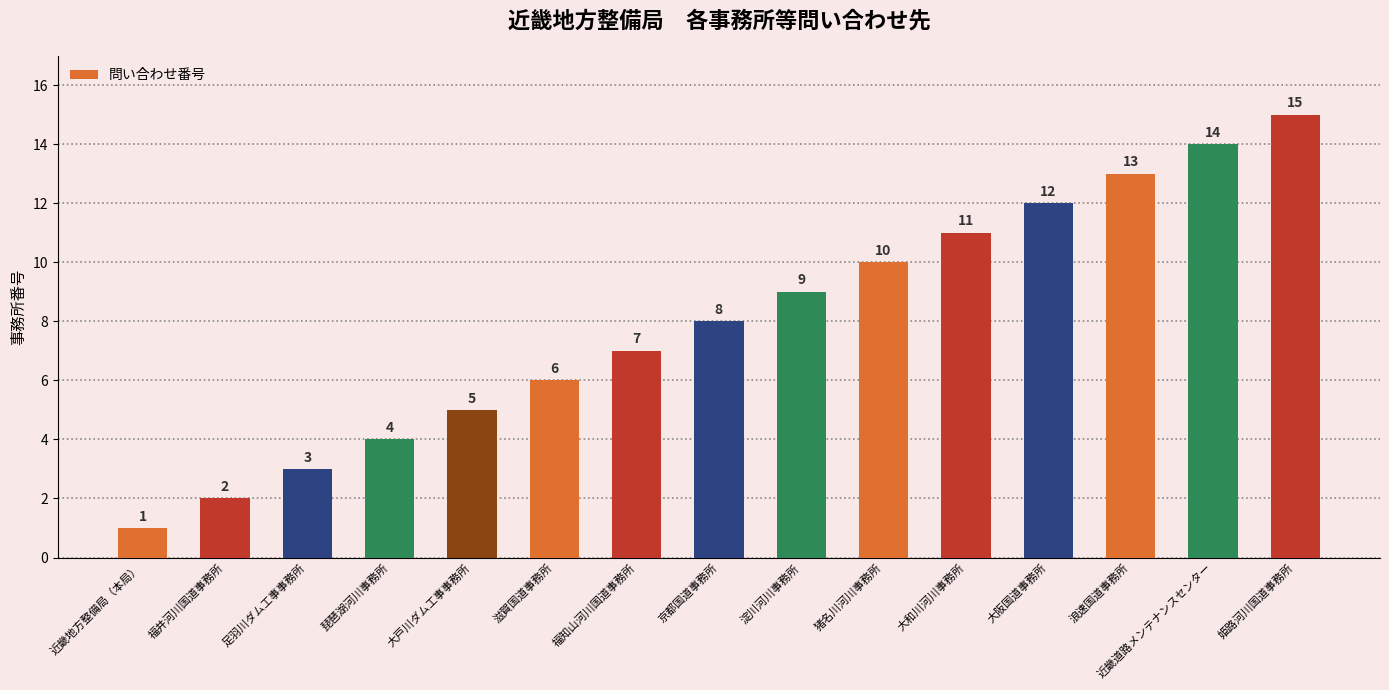

What is the ratio of the value at 福知山河川国道事務所 to the value at 淀川河川事務所?

0.8